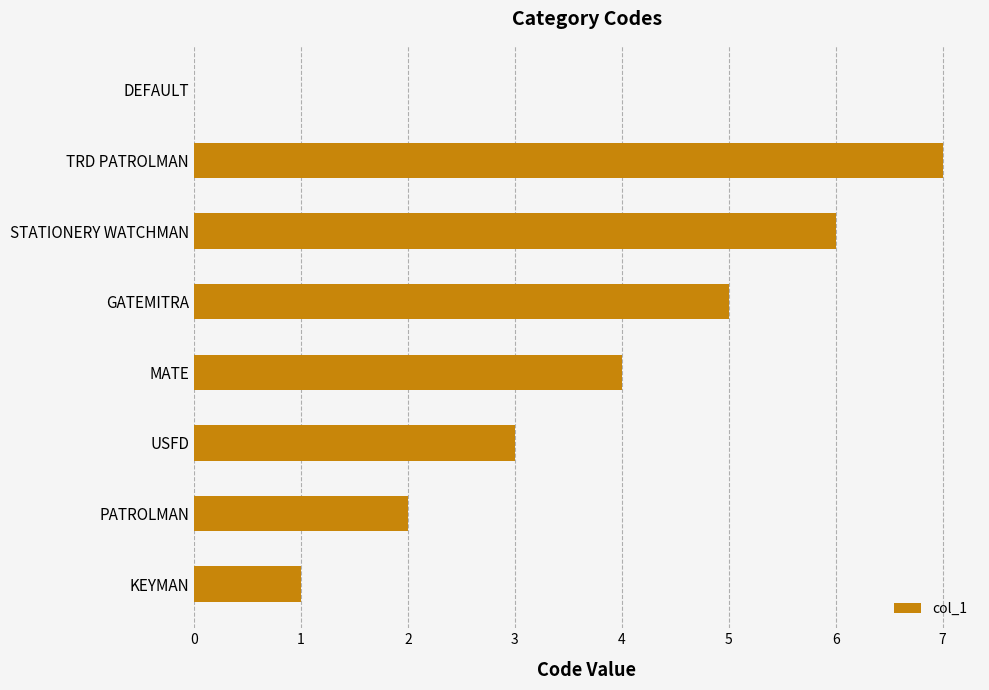

What is the sum of the values at PATROLMAN and GATEMITRA?

7